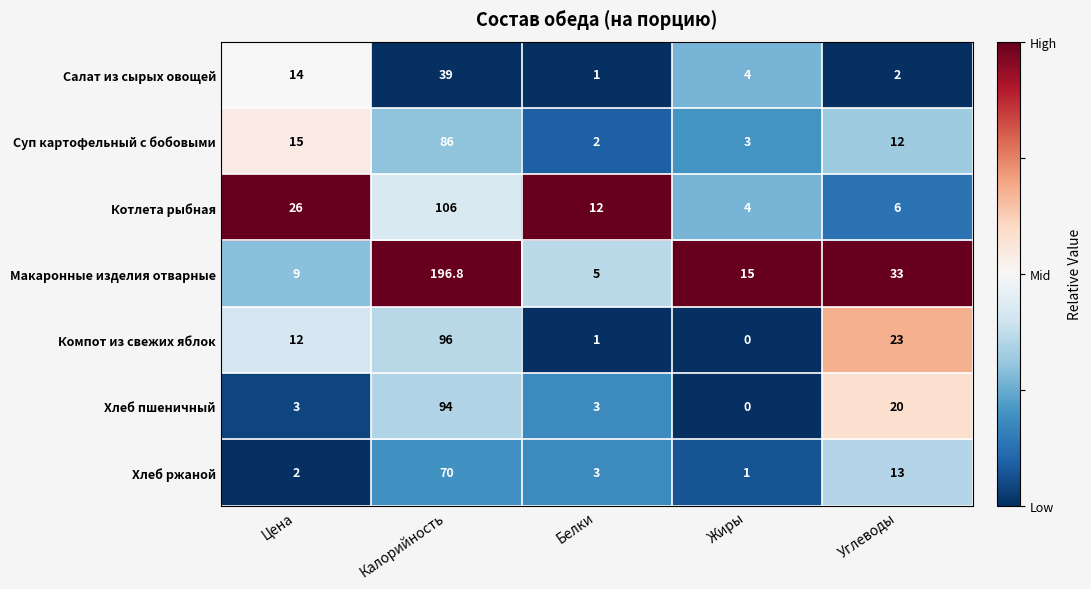

Count the number of data series in this chart.

7